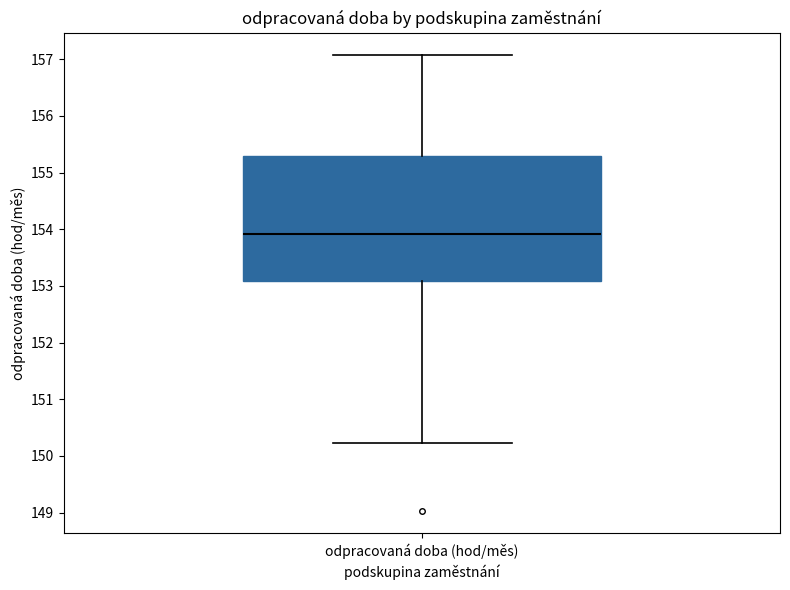

Where does the lower whisker of the box for odpracovaná doba (hod/měs) end on the y-axis? The values are not printed on the chart, so give them approximately, as read against the axis.

150.2